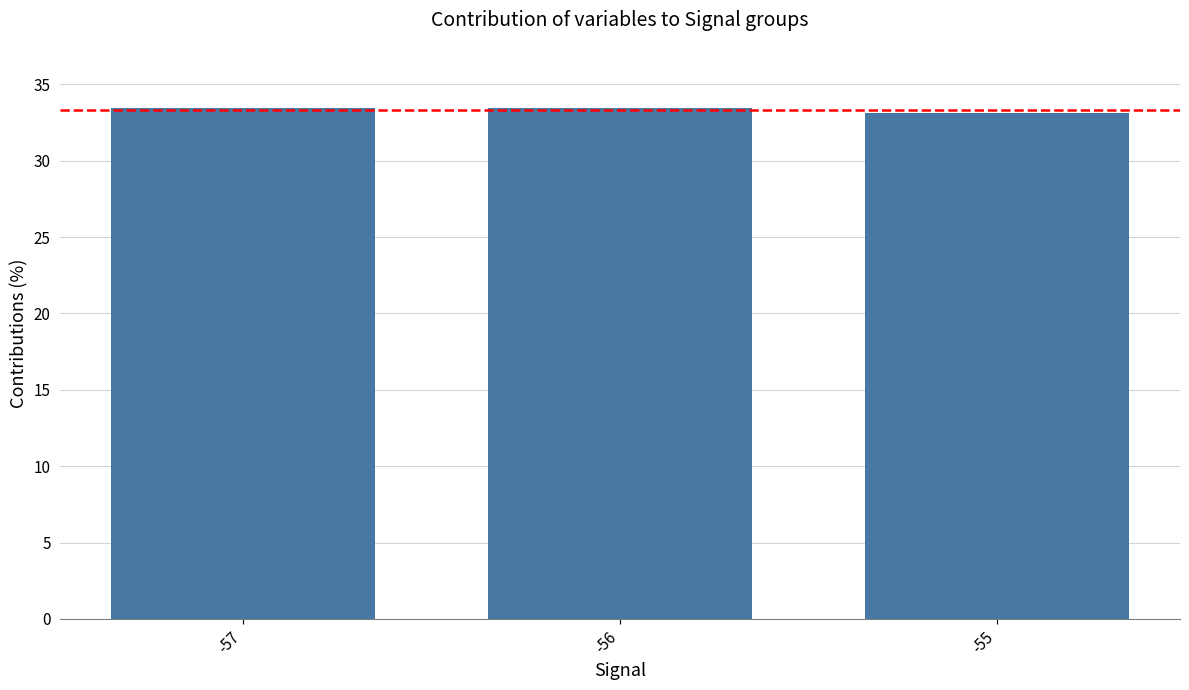

What is the sum of the values at -57 and -55?

66.6